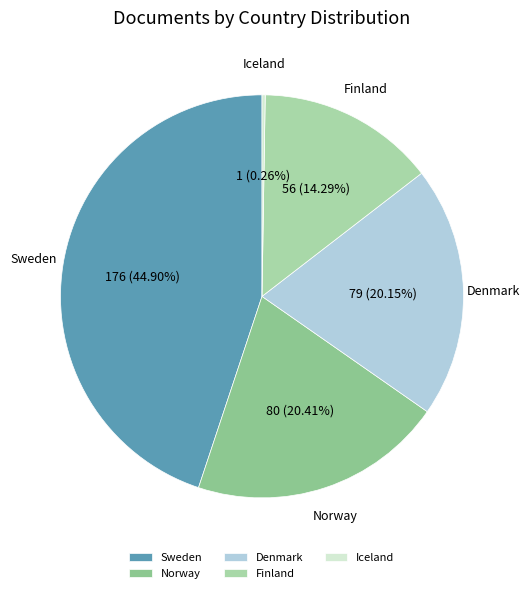

To the nearest percent, what is the difference between the largest and smallest slice percentages?

45%